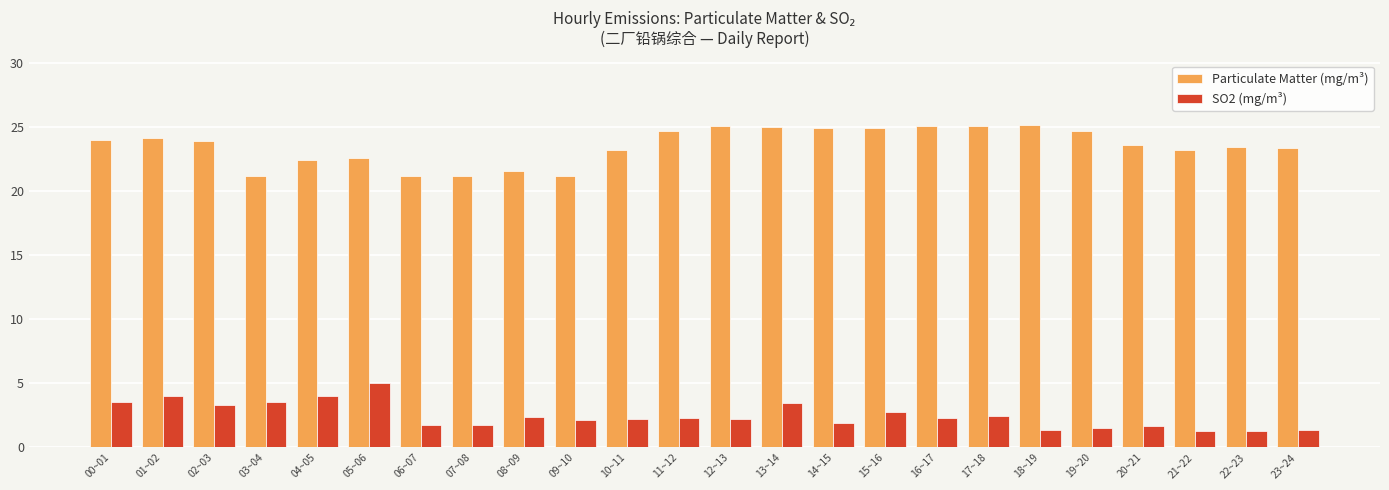

Is it true that Particulate Matter (mg/m³) equals 7.7 at 00~01?

False